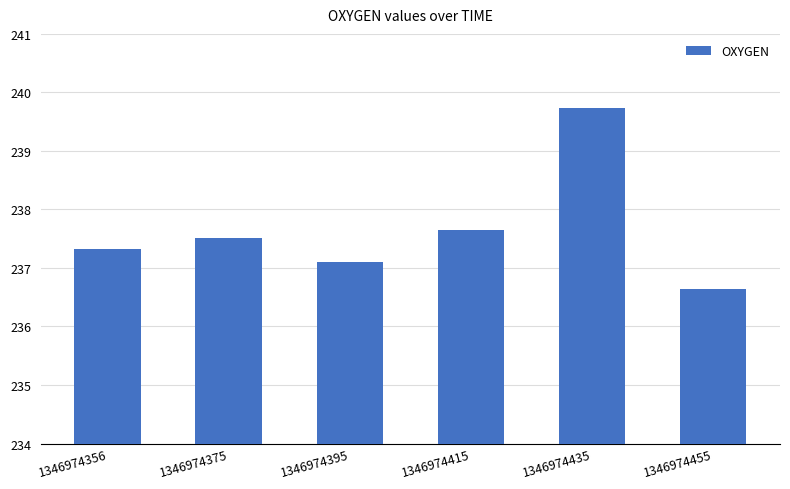

Reading left to right, transcribe all the data shown in this chart.

1346974356=237.3	1346974375=237.5	1346974395=237.1	1346974415=237.6	1346974435=239.7	1346974455=236.6